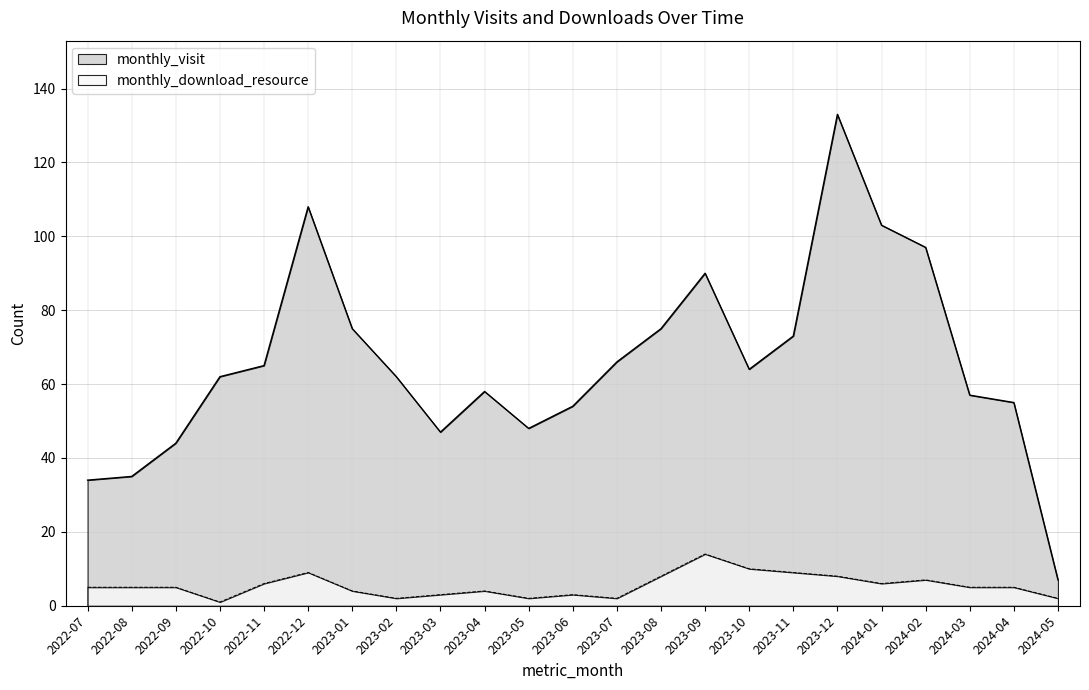

What is the total value across all series at 2023-07?

68